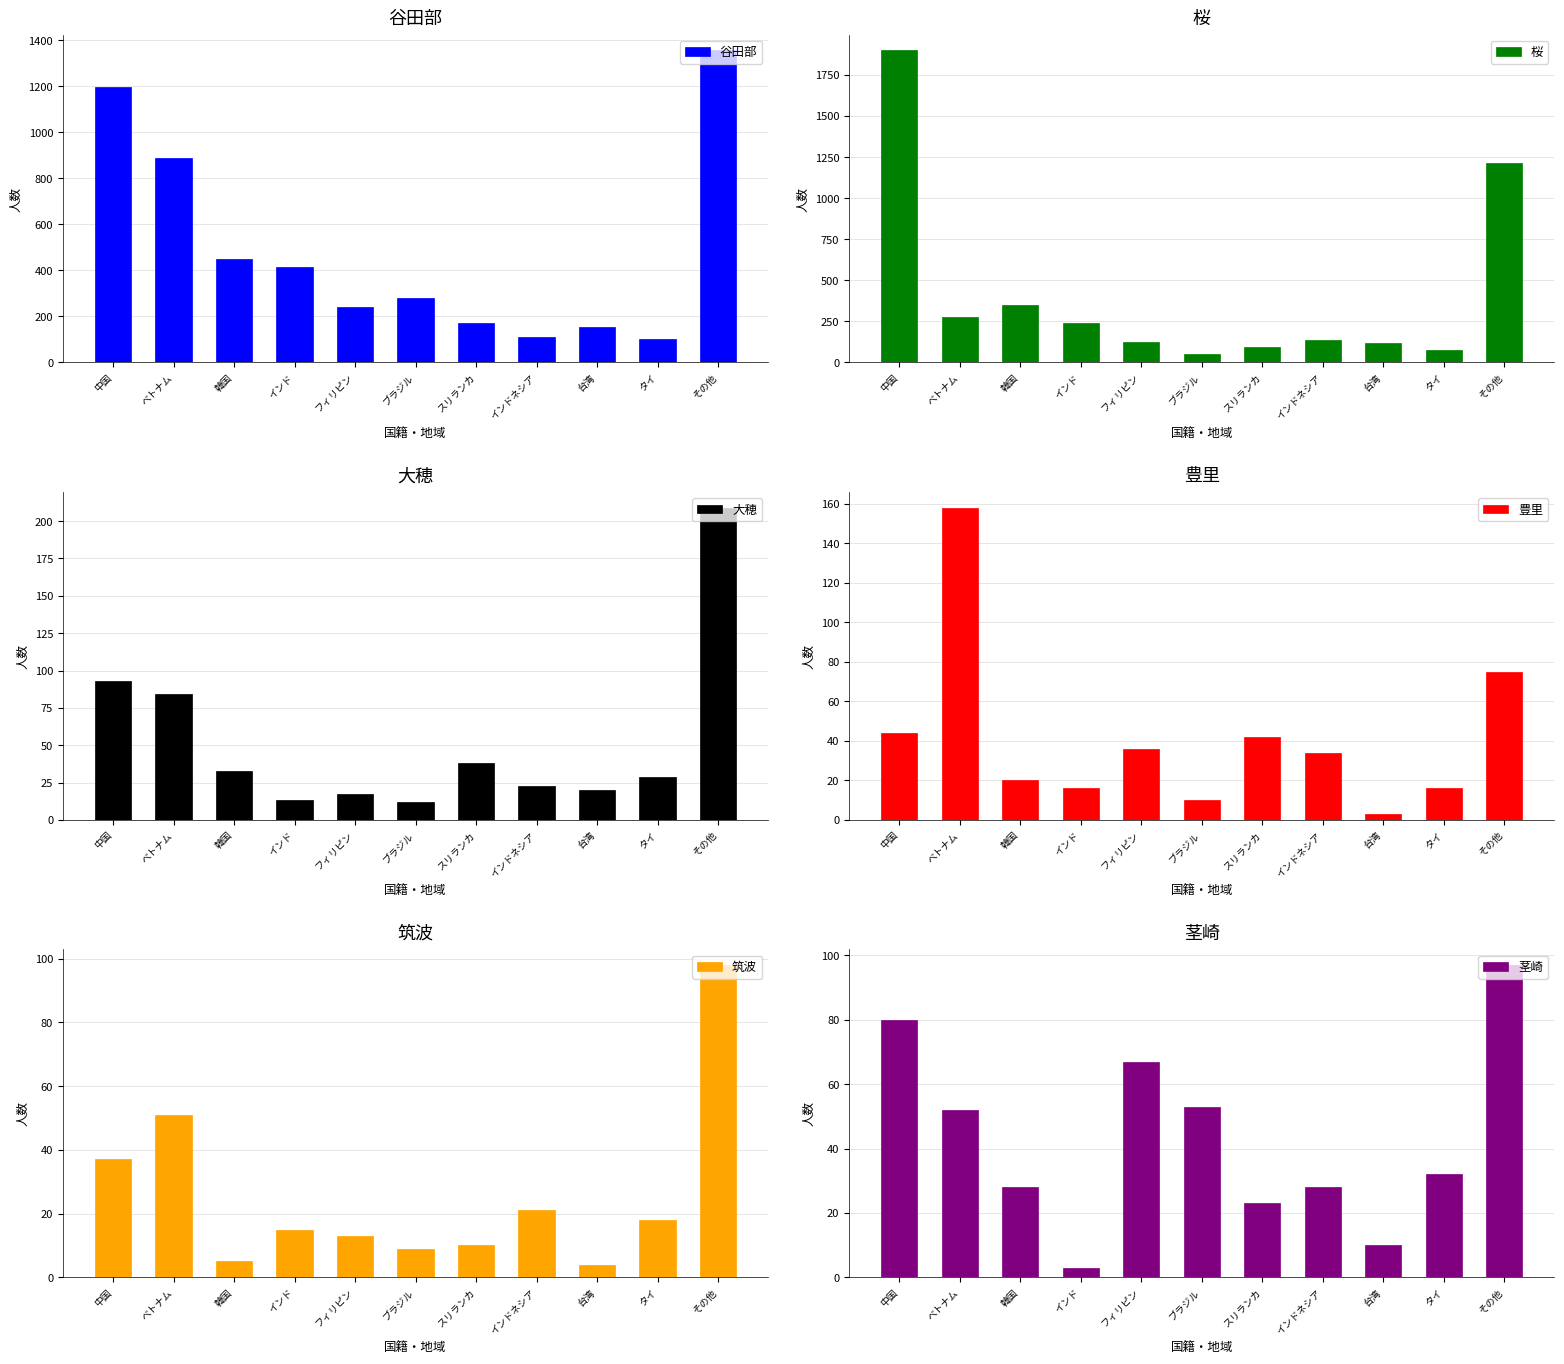

Where is 茎崎 nearest to the value 50?

ベトナム